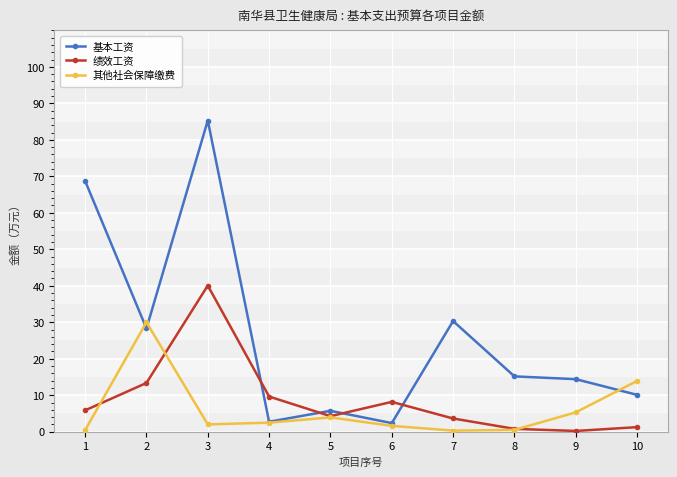

How many distinct data groups are displayed?

3